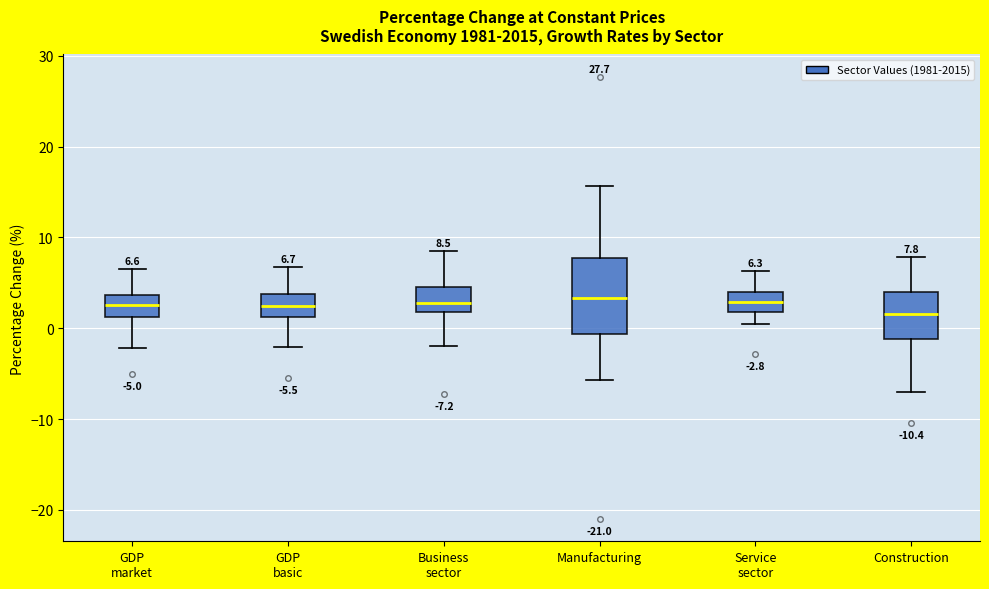

Comparing the boxes themselves (not the whiskers), which one is the tallest?

Manufacturing